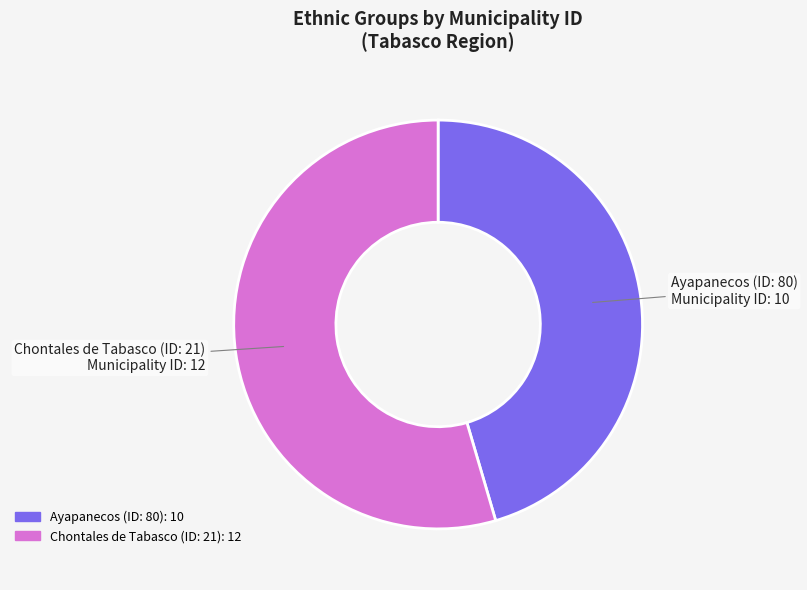

What is the ratio of the value at Ayapanecos (ID: 80) to the value at Chontales de Tabasco (ID: 21)?

0.8